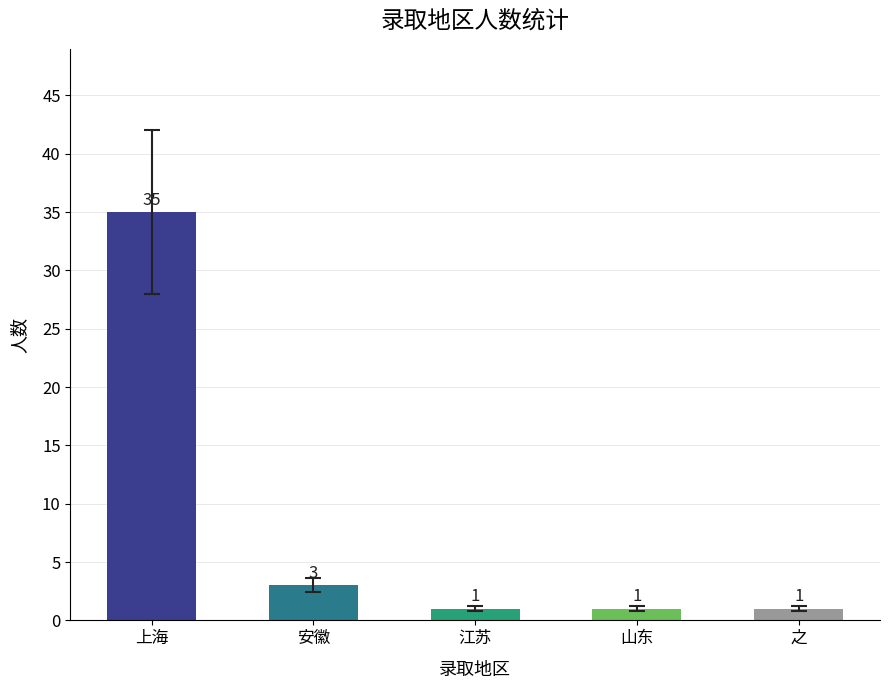

Approximately how many times larger is the value at 安徽 compared to 江苏?

3.0